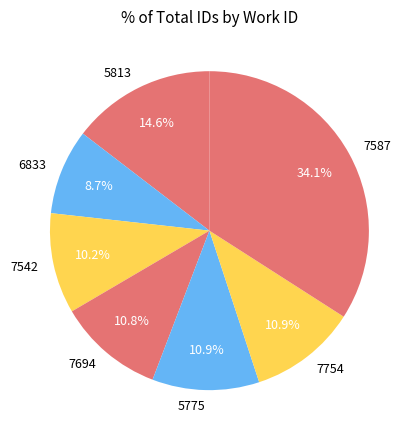

To the nearest percent, what is the difference between the largest and smallest slice percentages?

25%